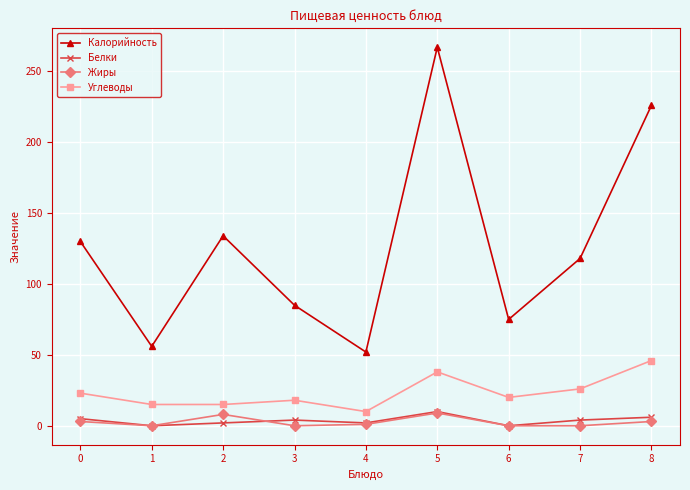

What is the difference between the maximum and second lowest values in the Углеводы series?

31